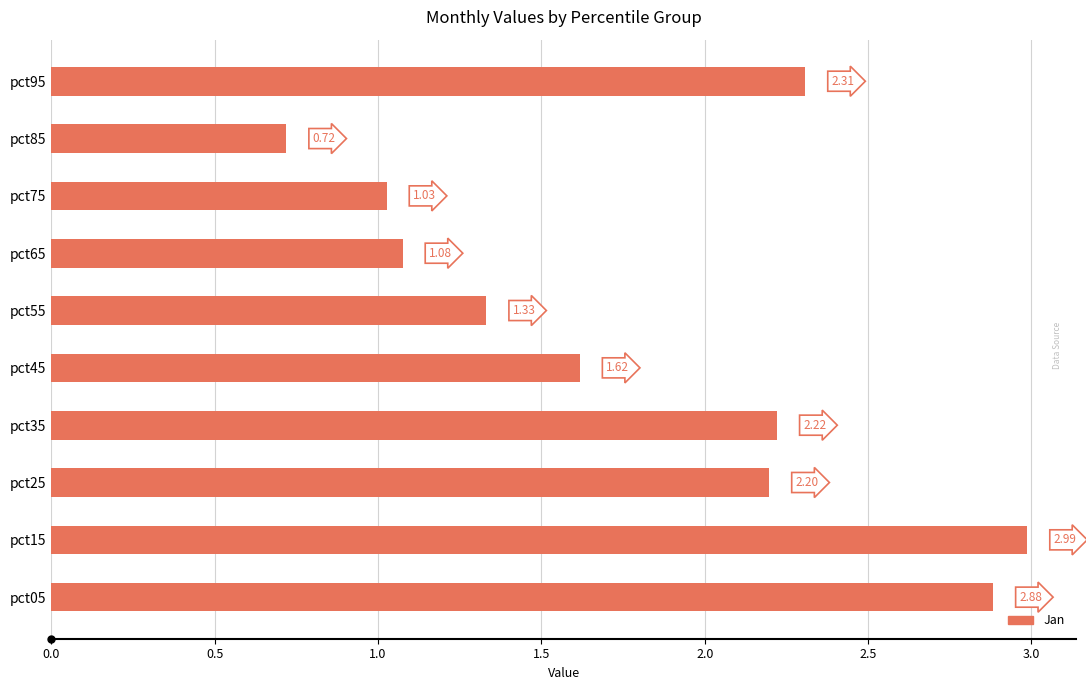

Count the number of values greater than 2.

5